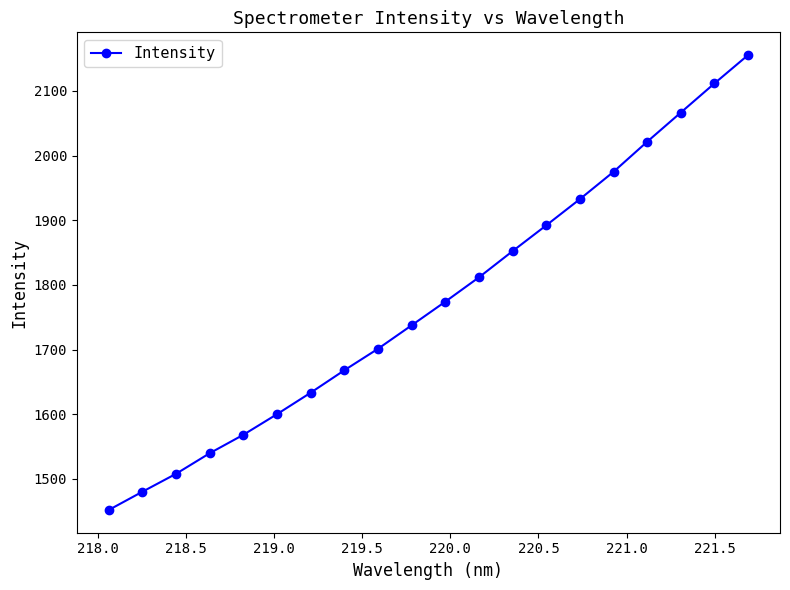

What is the value of the 5th point from the left?

1568.1